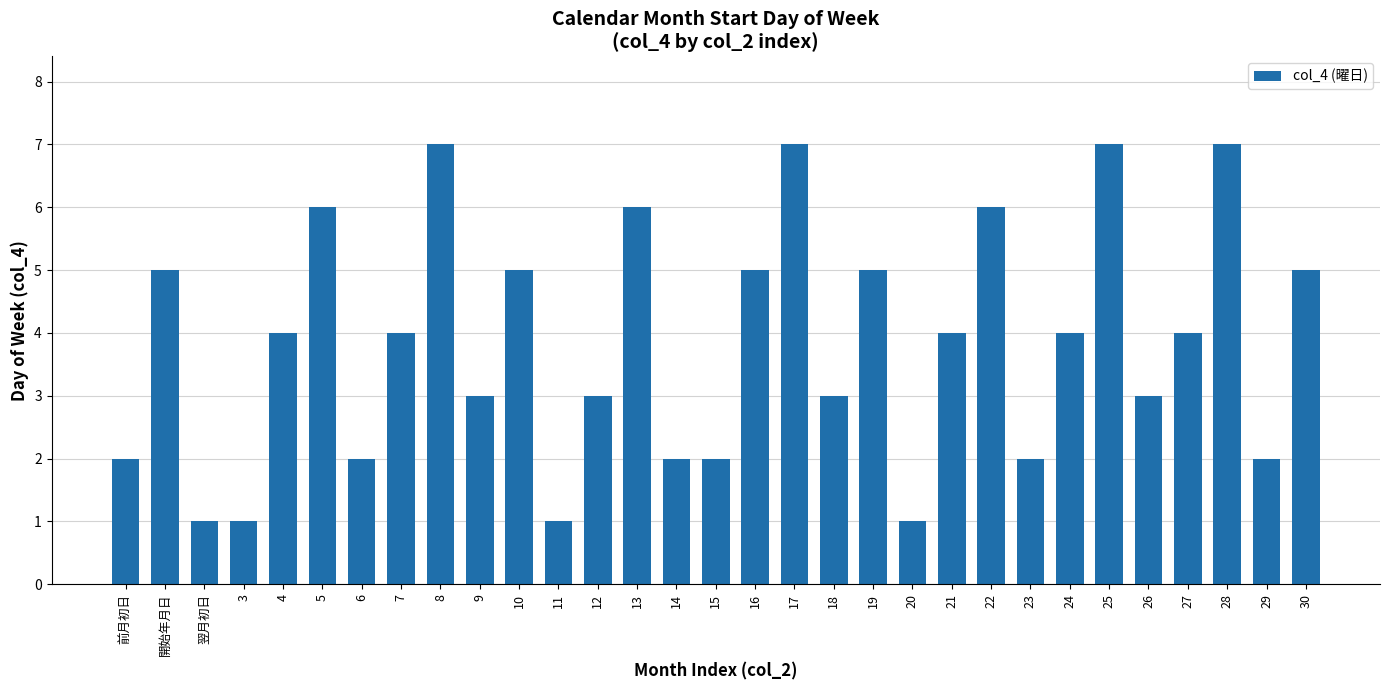

The value at 前月初日 is 1. True or false?

False